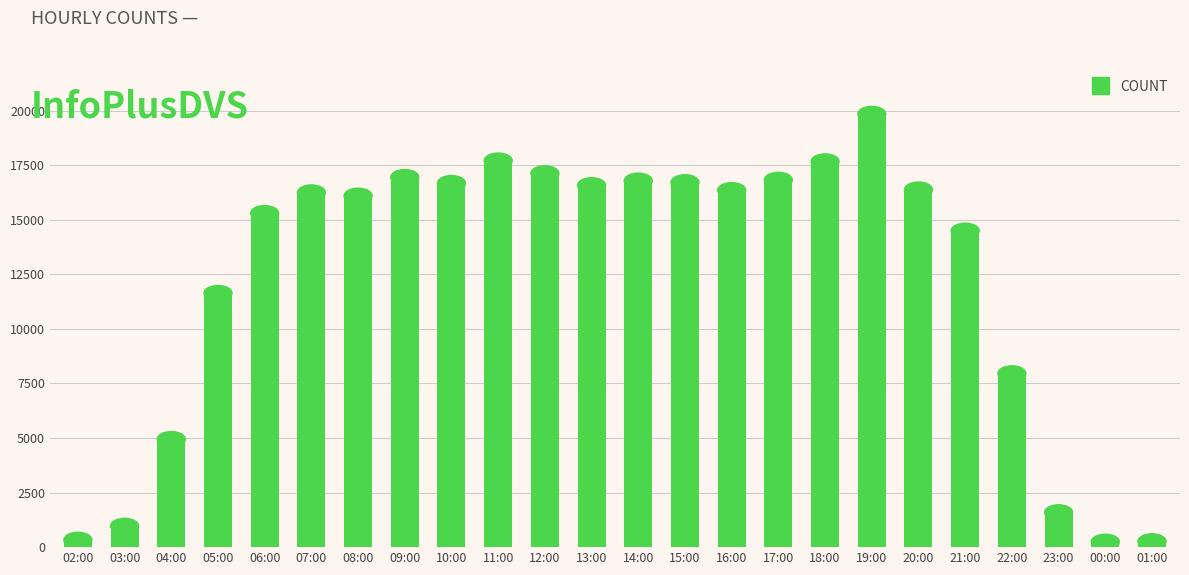

What is the change in value from 05:00 to 08:00?

+4459